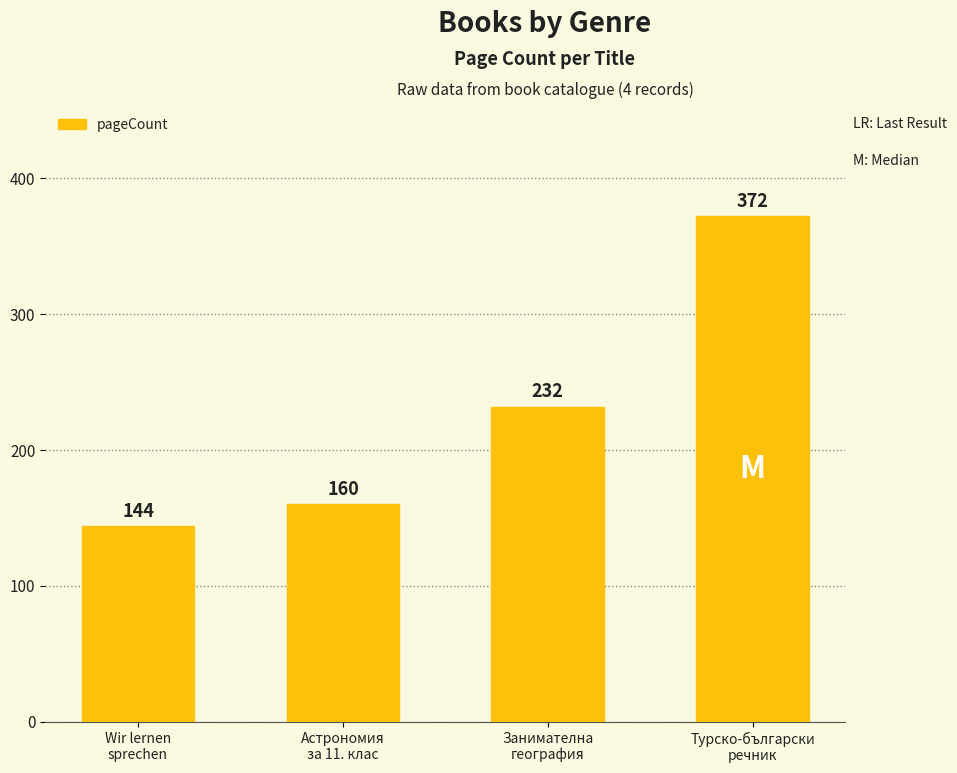

What is the difference between the maximum and minimum values?

228